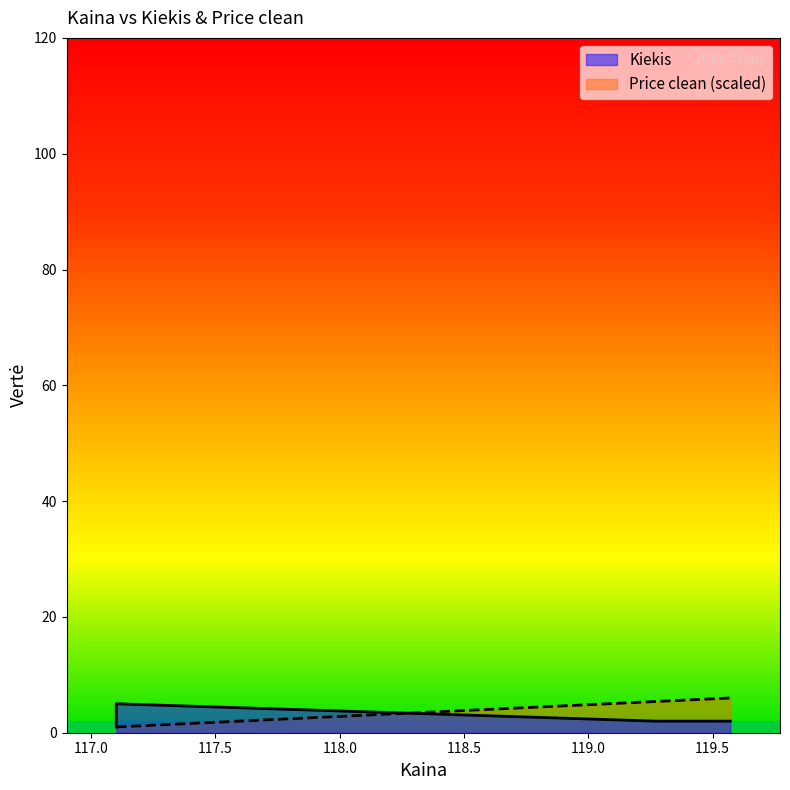

How many intersections are there between Price clean and Kiekis?

1